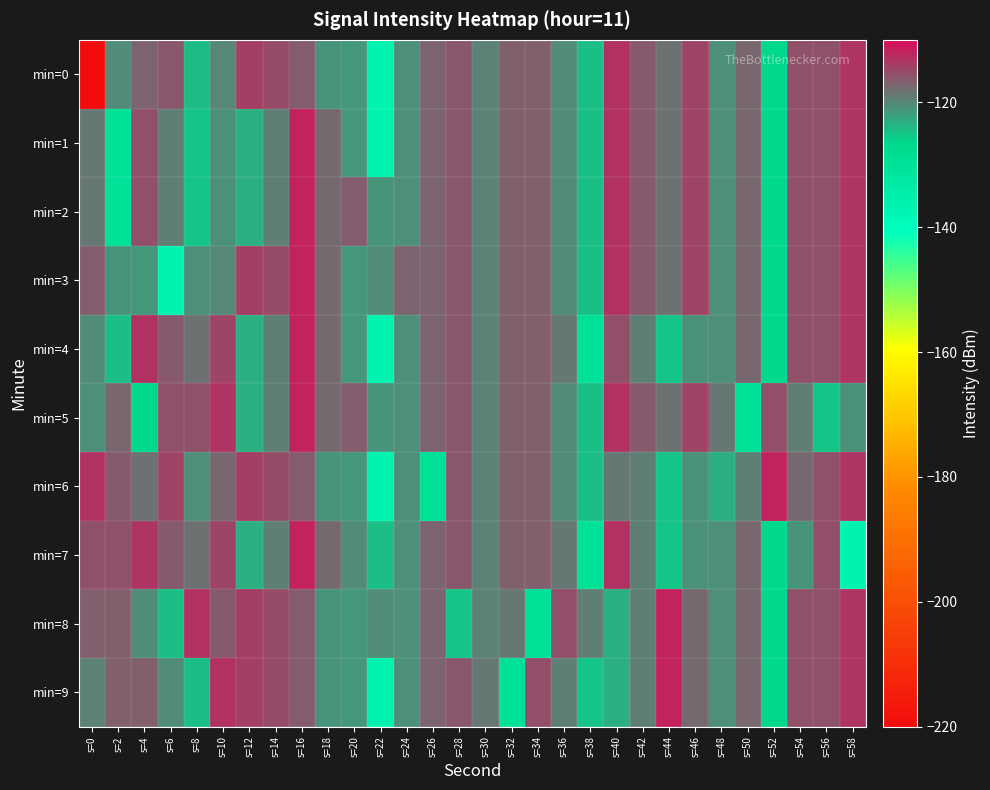

How many data points does each series have?

30